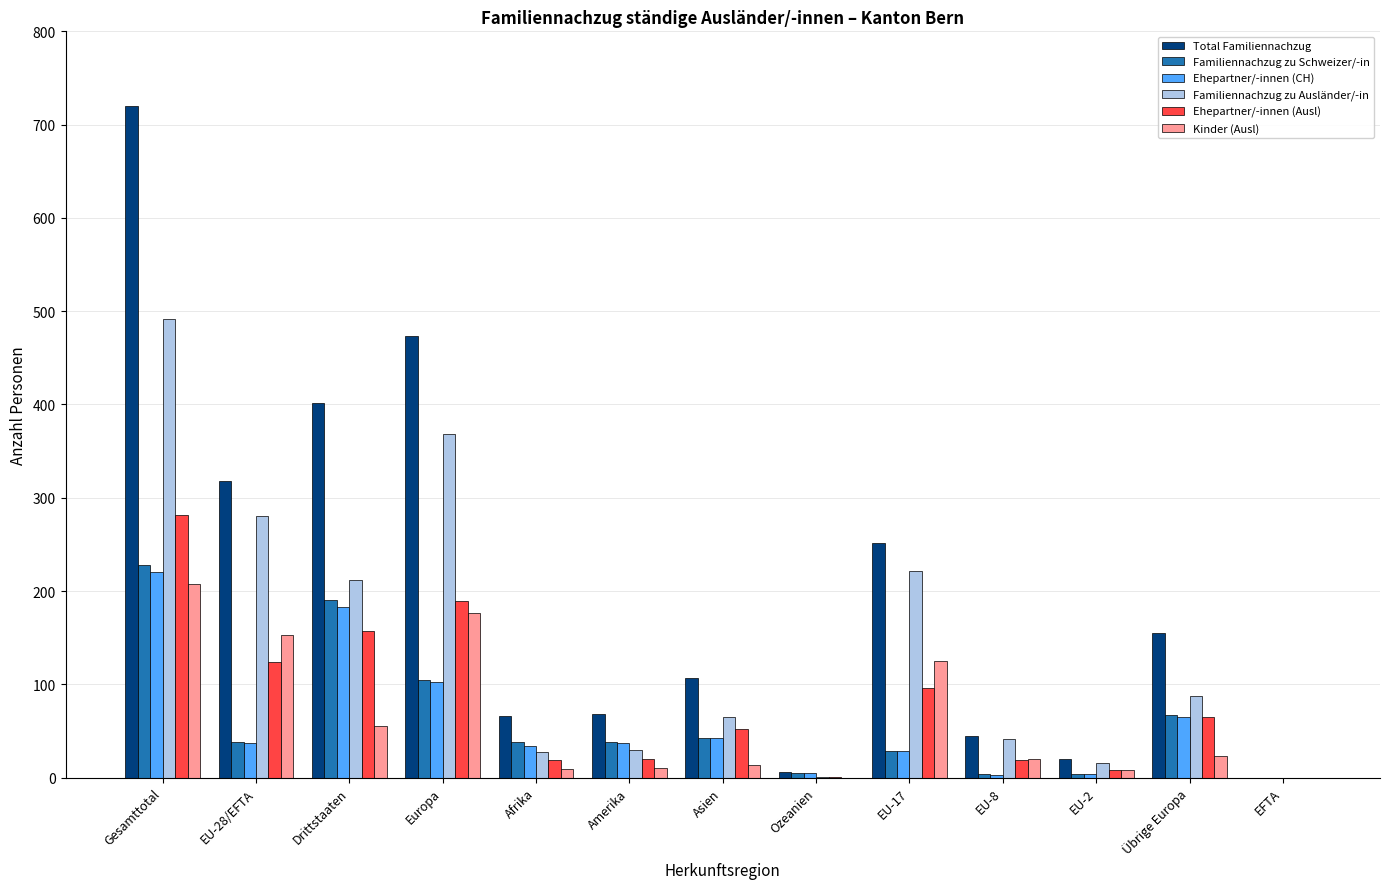

At which label does Ehepartner/-innen (Ausl) reach its peak?

Gesamttotal